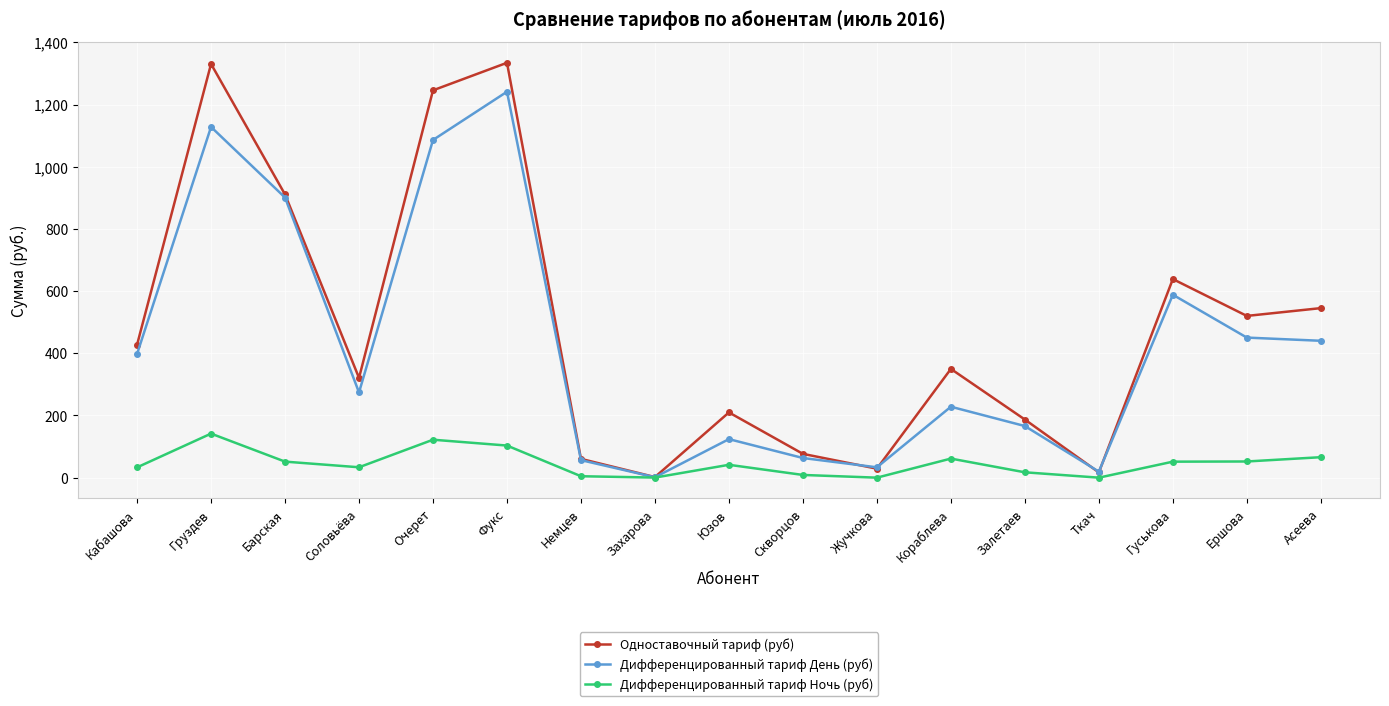

What is the value of the Дифференцированный тариф Ночь (руб) point at the 9th from the left?

41.4